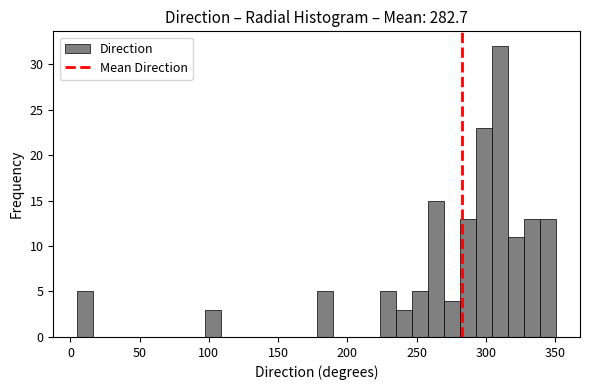

Around what value on the x-axis is the tallest bar? Give the approximate position of its centre, as read against the axis.

310